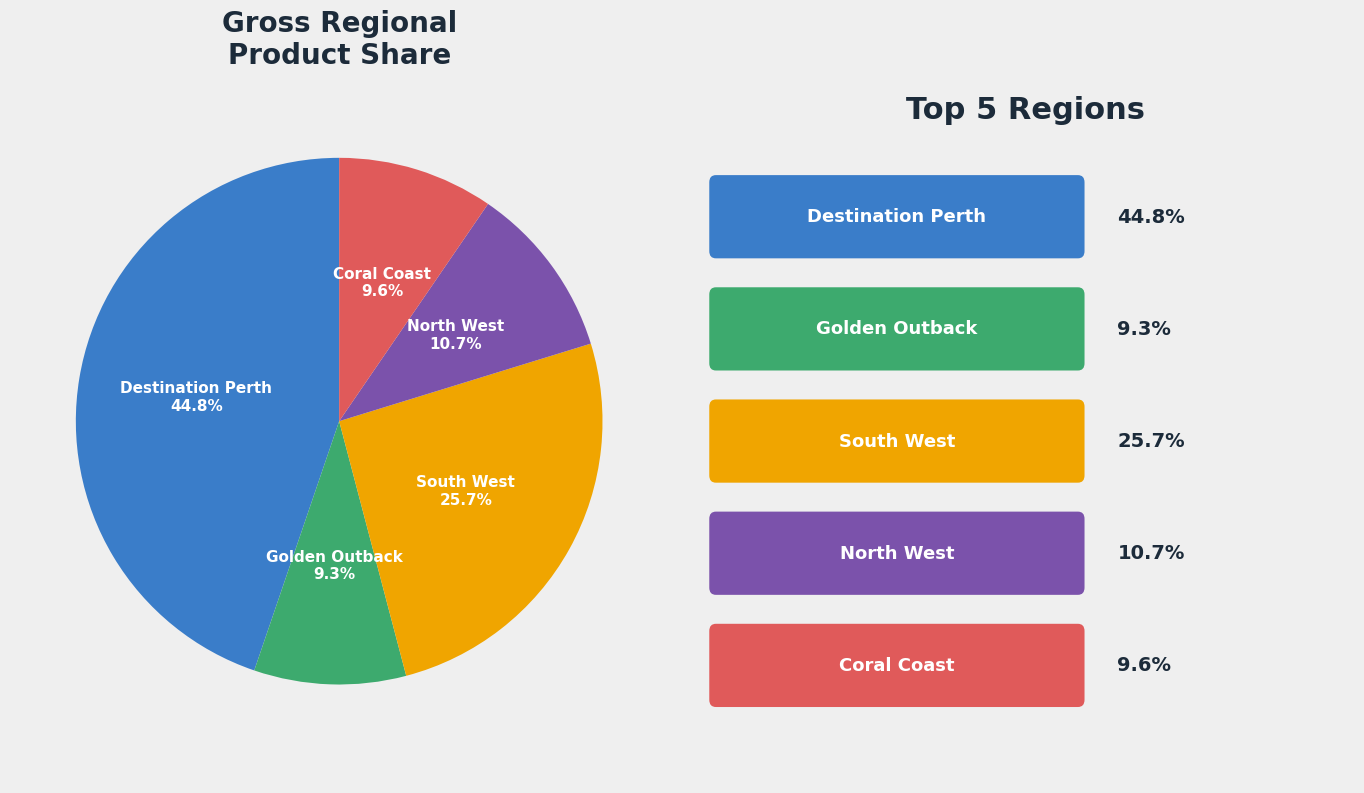

Is there any slice that represents more than half of the pie?

No